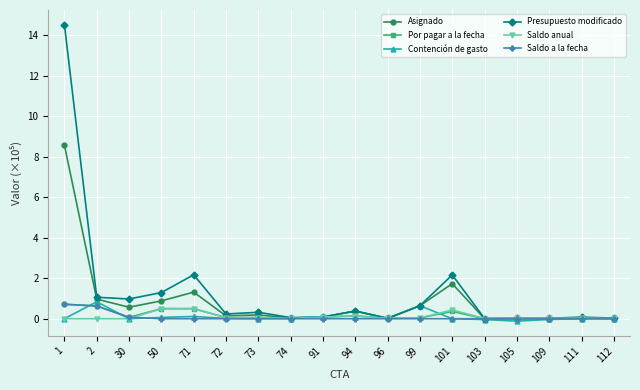

Is it true that Asignado equals 0.0 at 74?

True